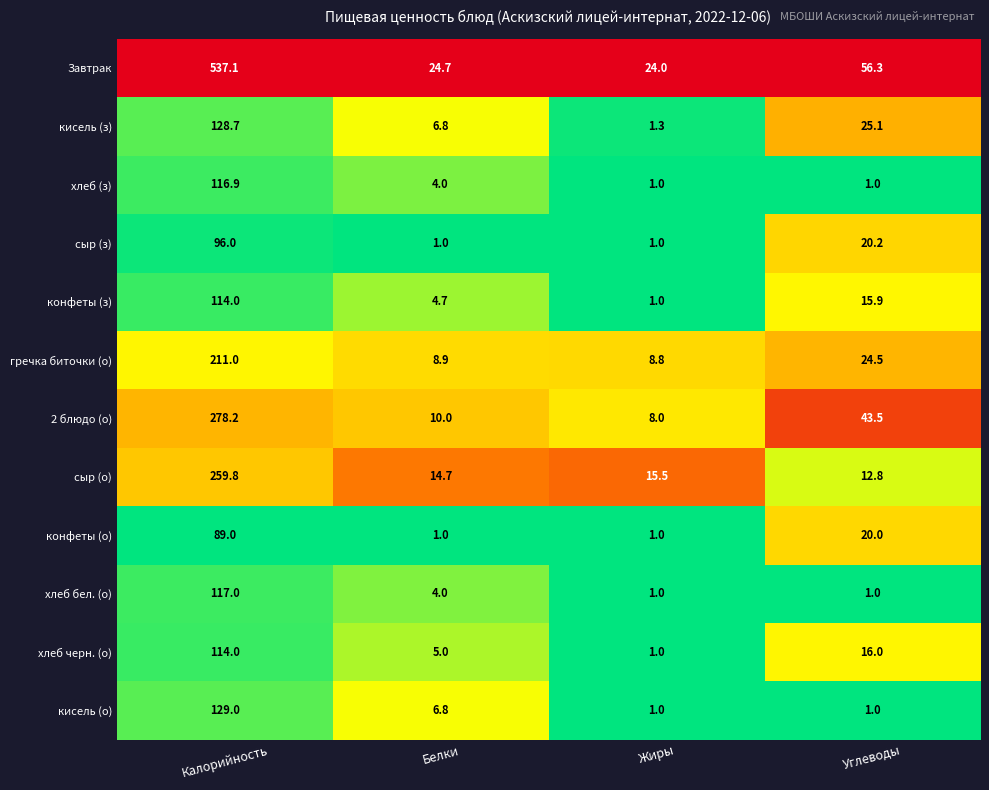

Which series has the largest total across all categories?

Завтрак